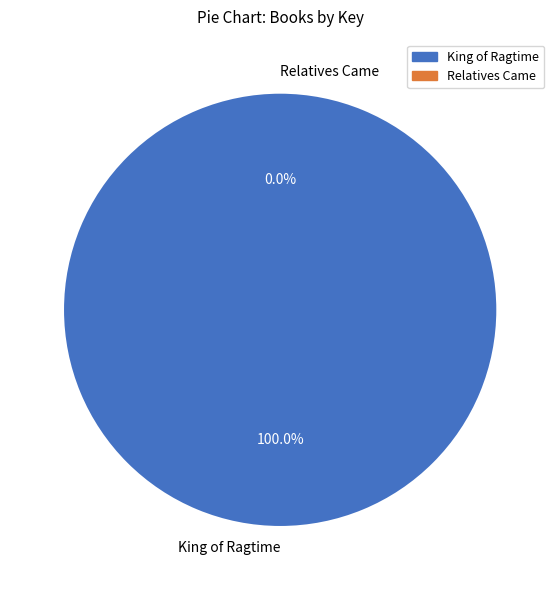

The Relatives Came slice represents 14% of the pie. True or false?

False